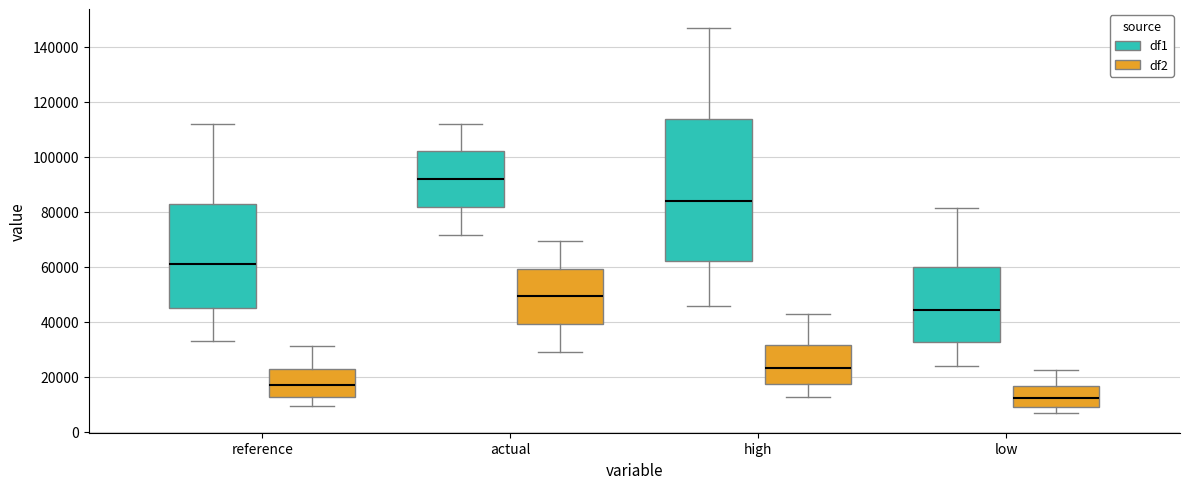

Reading left to right, read every box against the y-axis: the position of its median line, the range the box covers, and the ends of its whiskers. The values are not printed on the chart, so give them approximately, as read against the axis.

reference (df1): median 60000, box 44000 to 82000, whiskers 34000 to 112000
reference (df2): median 16000, box 12000 to 22000, whiskers 10000 to 30000
actual (df1): median 92000, box 82000 to 102000, whiskers 72000 to 112000
actual (df2): median 50000, box 40000 to 60000, whiskers 28000 to 70000
high (df1): median 84000, box 62000 to 114000, whiskers 46000 to 146000
high (df2): median 24000, box 18000 to 32000, whiskers 12000 to 42000
low (df1): median 44000, box 32000 to 60000, whiskers 24000 to 82000
low (df2): median 12000, box 8000 to 16000, whiskers 6000 to 22000